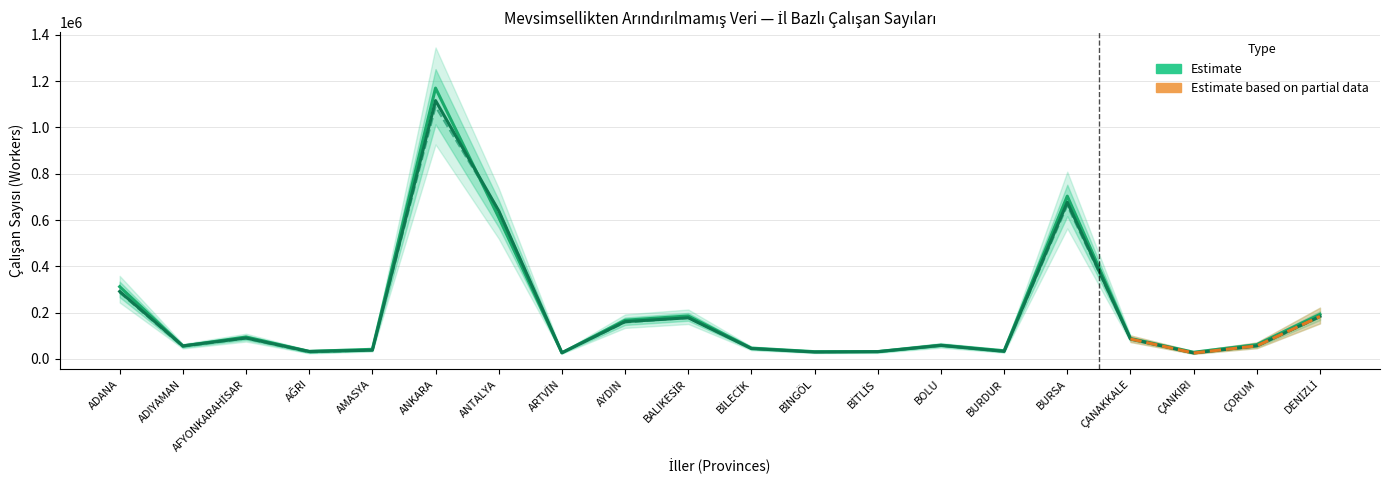

What is the label of the 11th point from the right?

BALIKESİR